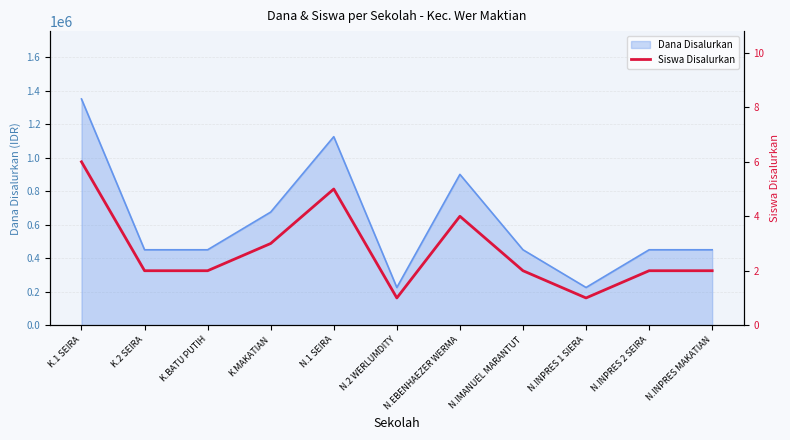

Reading left to right, transcribe all the data shown in this chart.

6	2	2	3	5	1	4	2	1	2	2